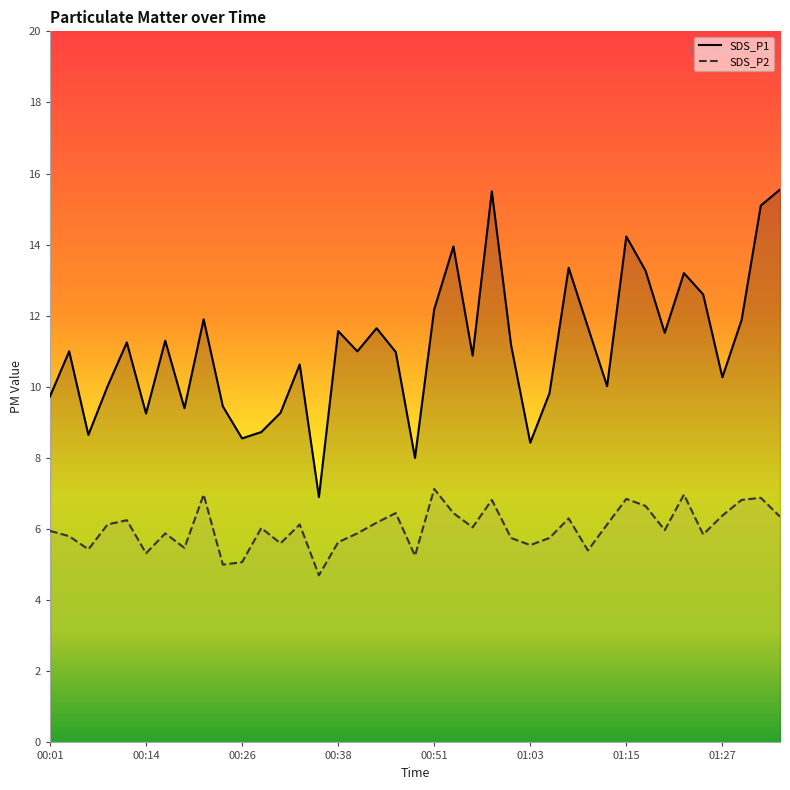

Rank the series at 01:35 from highest to lowest value.

SDS_P1, SDS_P2